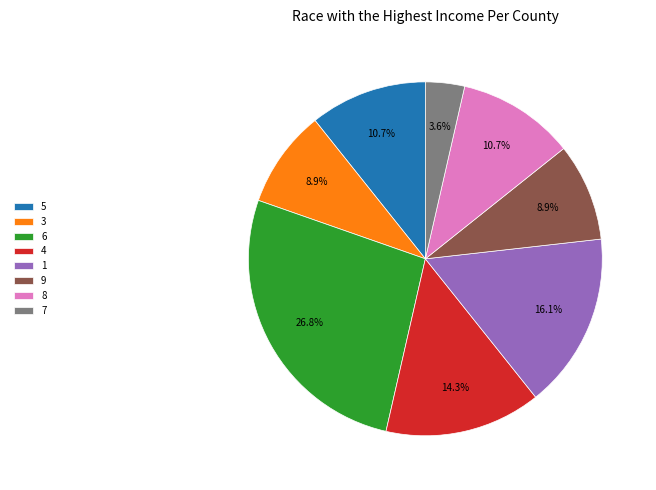

Combined, do 4 and 9 account for over 50%?

No